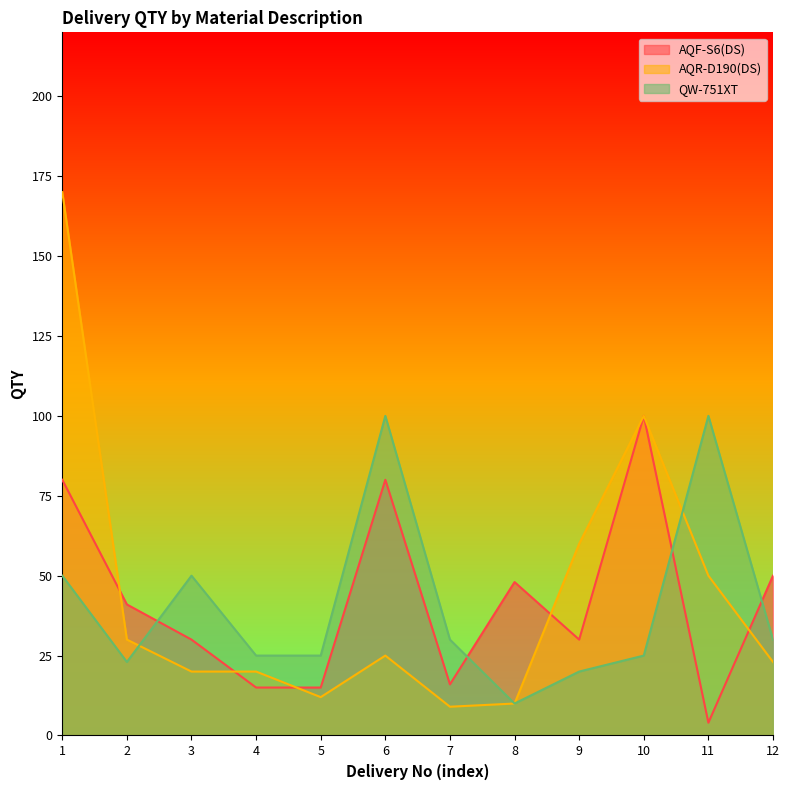

The value of AQR-D190(DS) at 8 is 3. True or false?

False